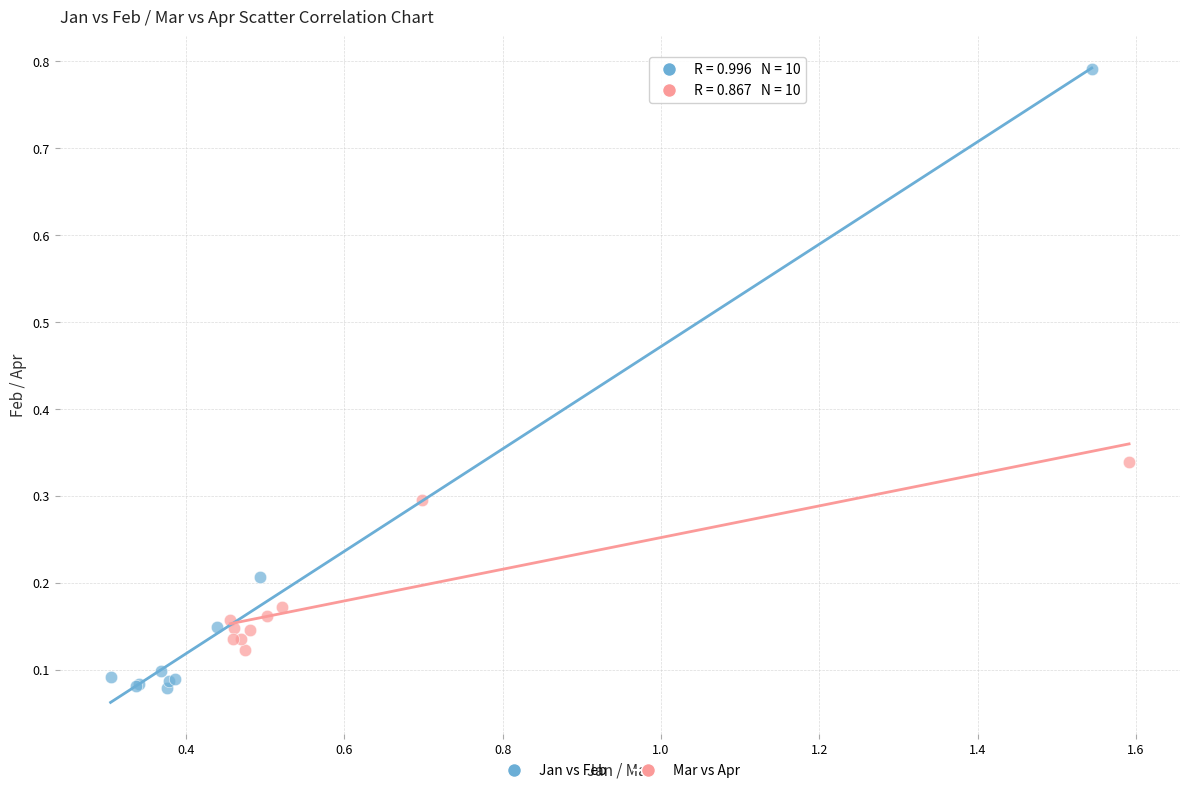

Which series reaches the minimum Y coordinate?

Jan vs Feb